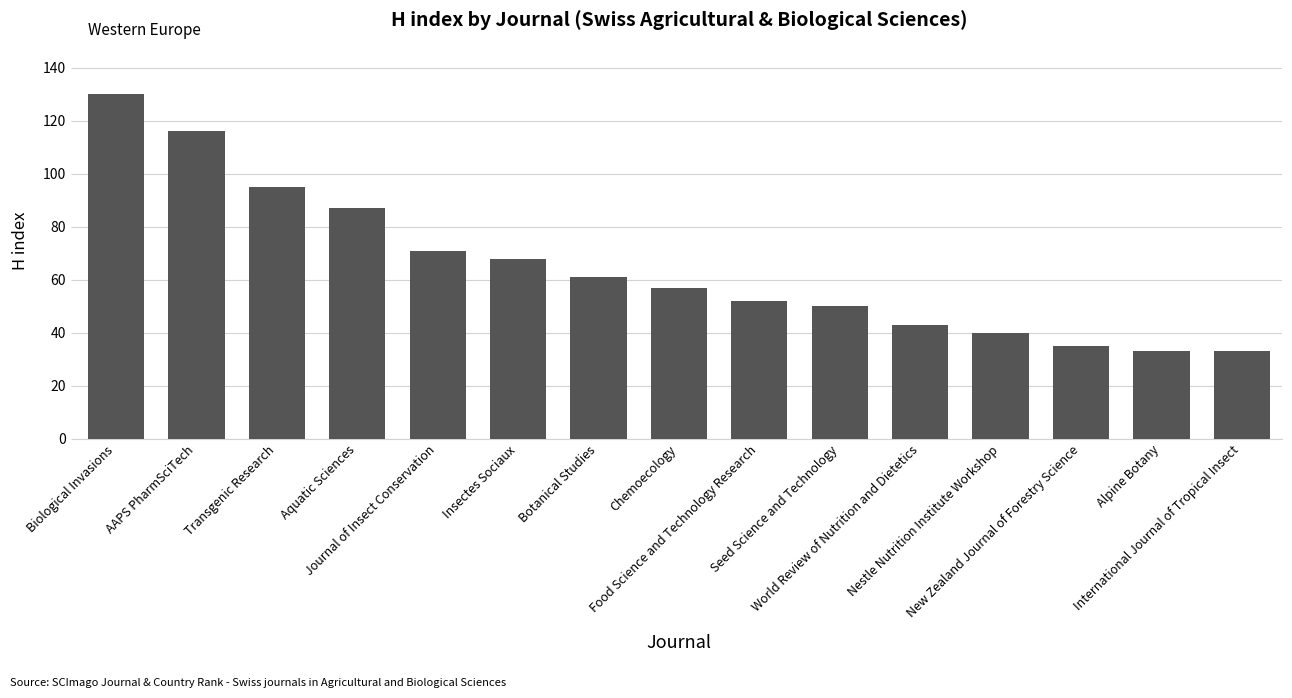

What is the minimum value shown in the chart?

33